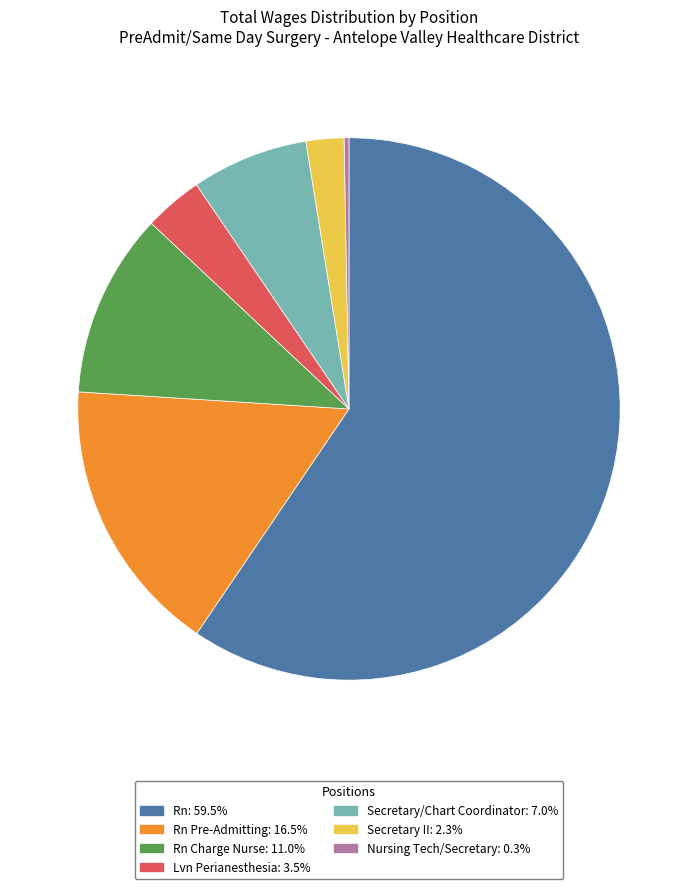

How many slices are in this pie chart?

7